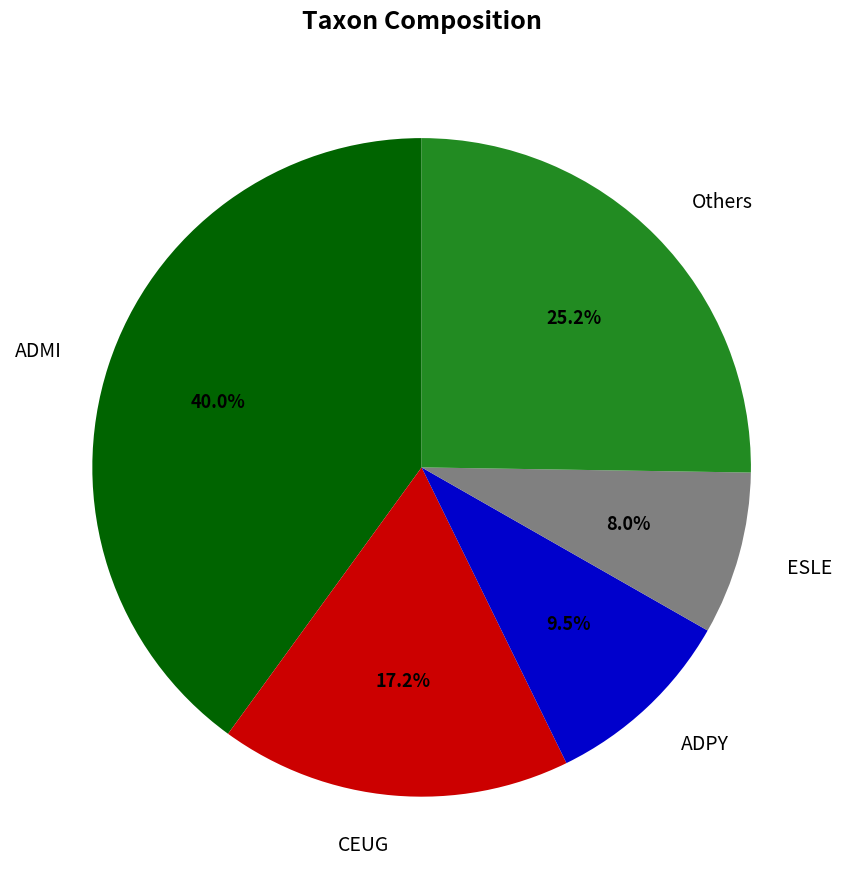

Is there a majority slice in this chart?

No